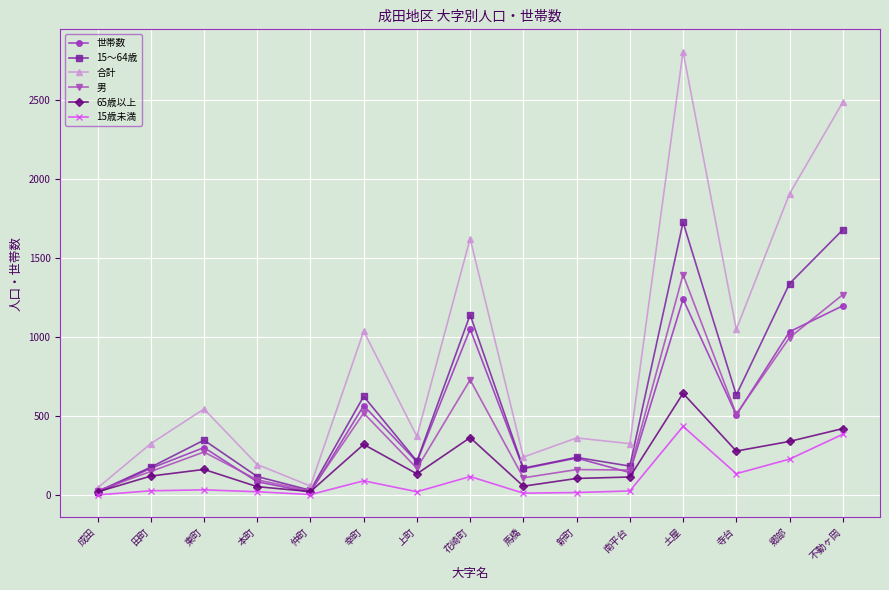

True or false: 男 has more than 0 points higher than both neighbors.

True